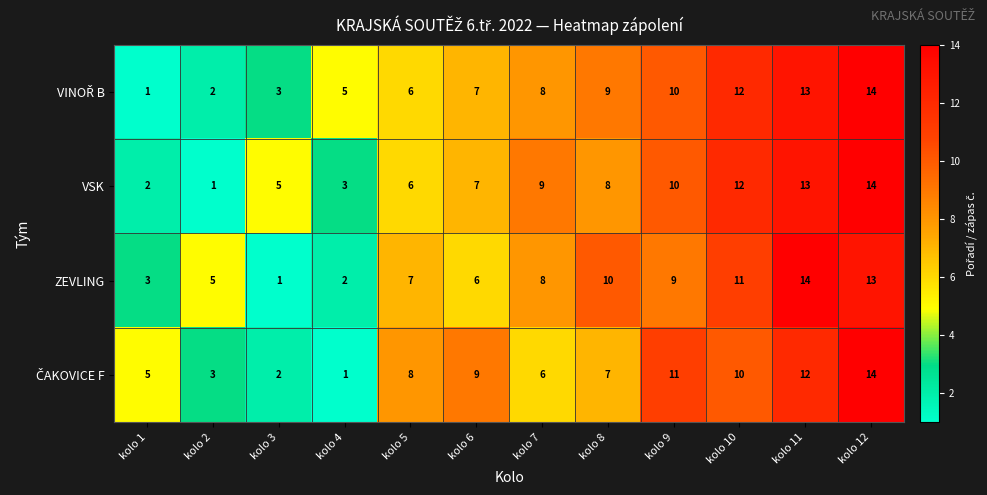

What is the difference between the highest and lowest values at kolo 7?

3